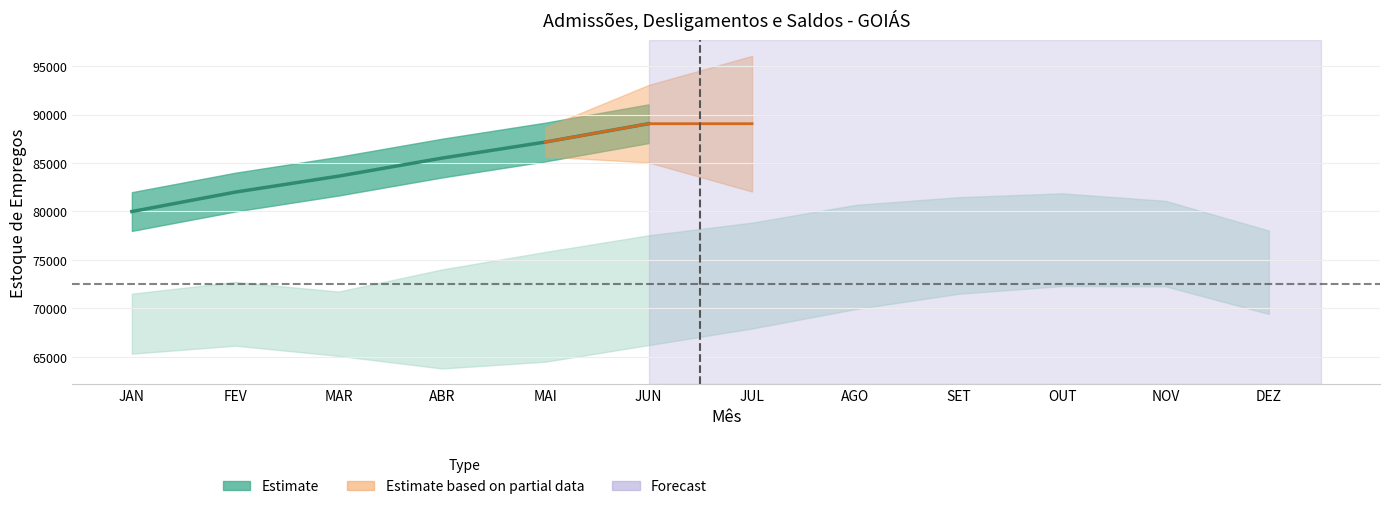

How many values in the Estoque 2021 series are below 78028?

6